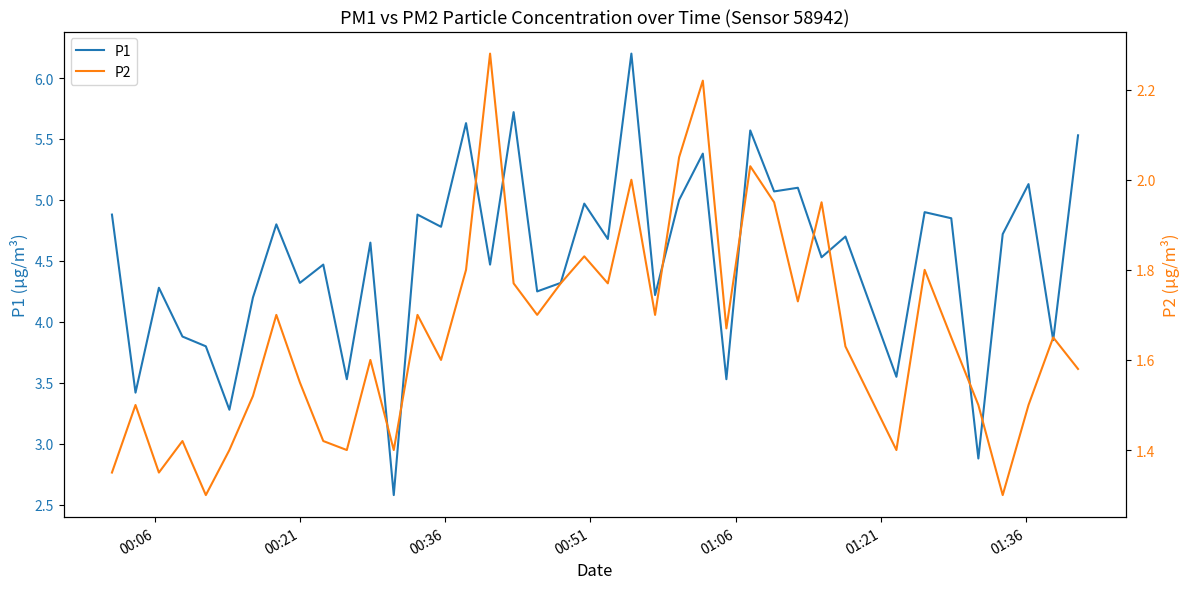

What are all the series names shown in the legend?

P1, P2